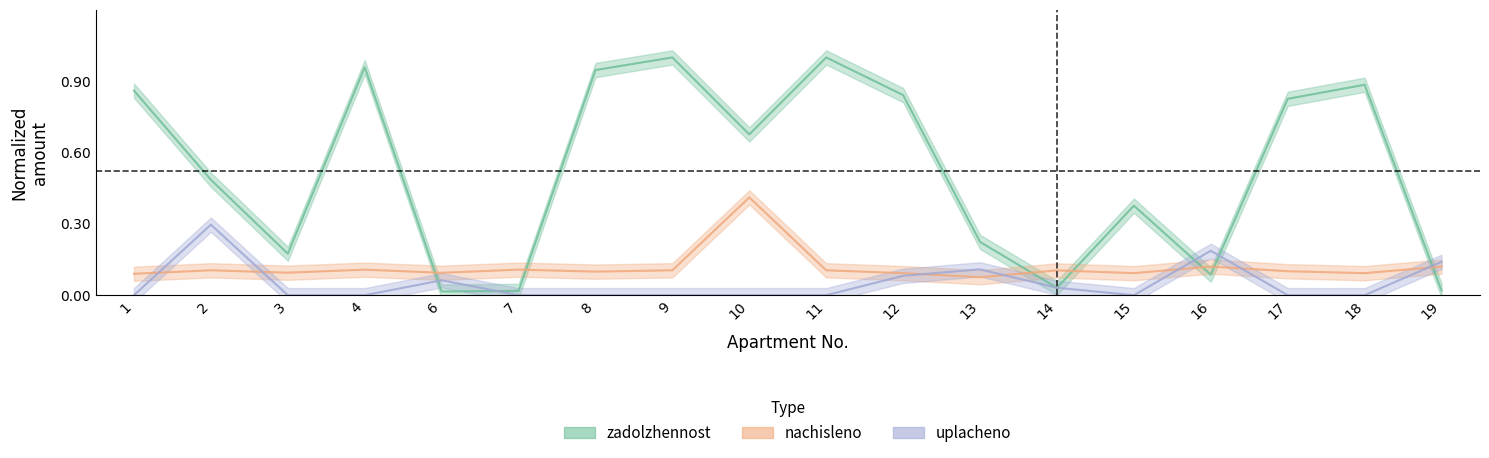

After their last crossing, which series has the higher values: uplacheno or nachisleno?

uplacheno